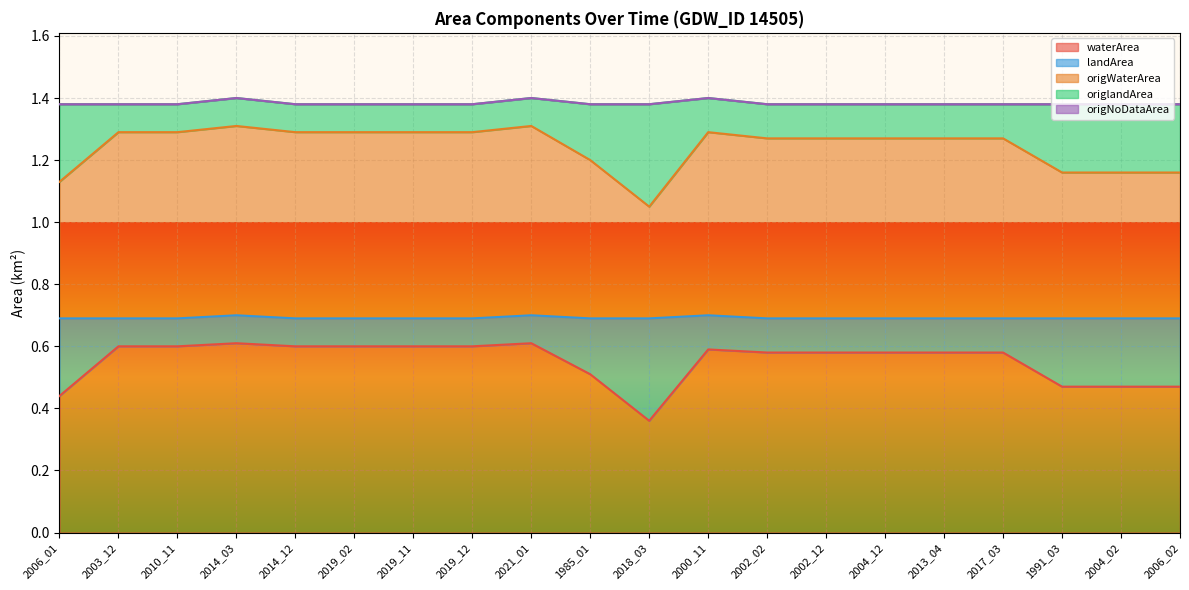

What value does the origWaterArea series have at 2014_12?

0.6